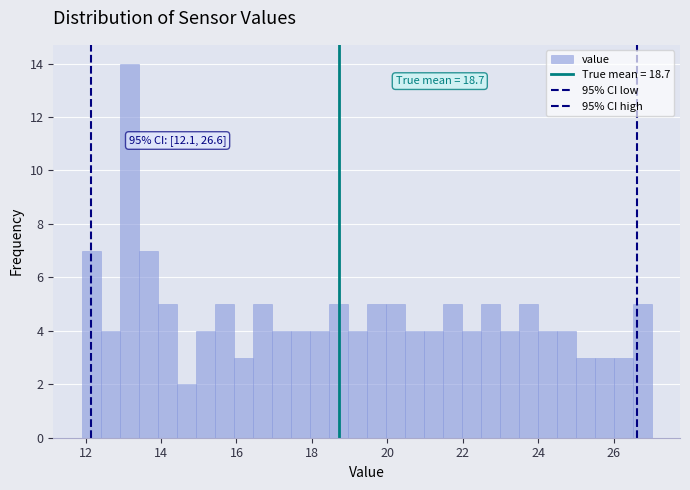

Read against the x-axis, roughly where is the centre of the tallest bar?

13.2